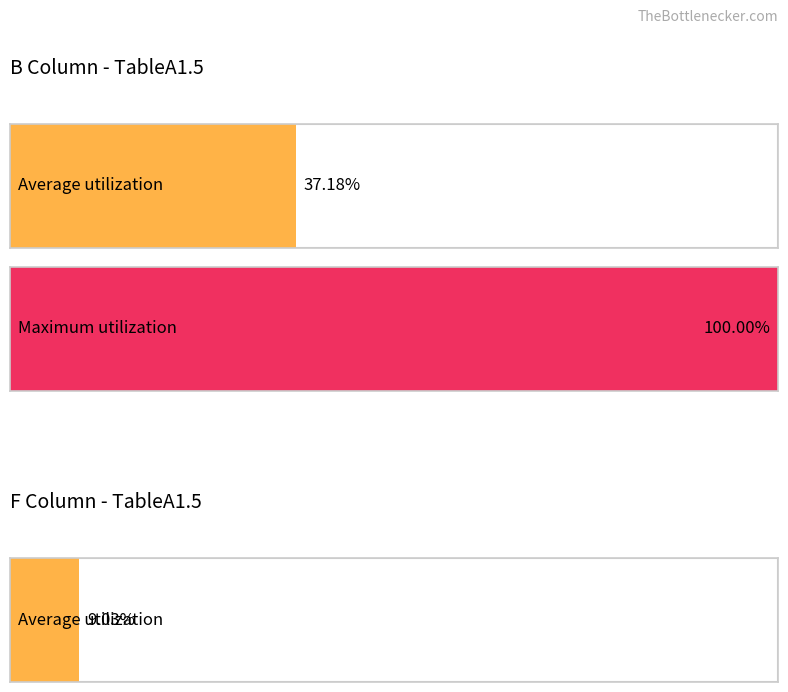

Which series has the largest total across all categories?

B_values